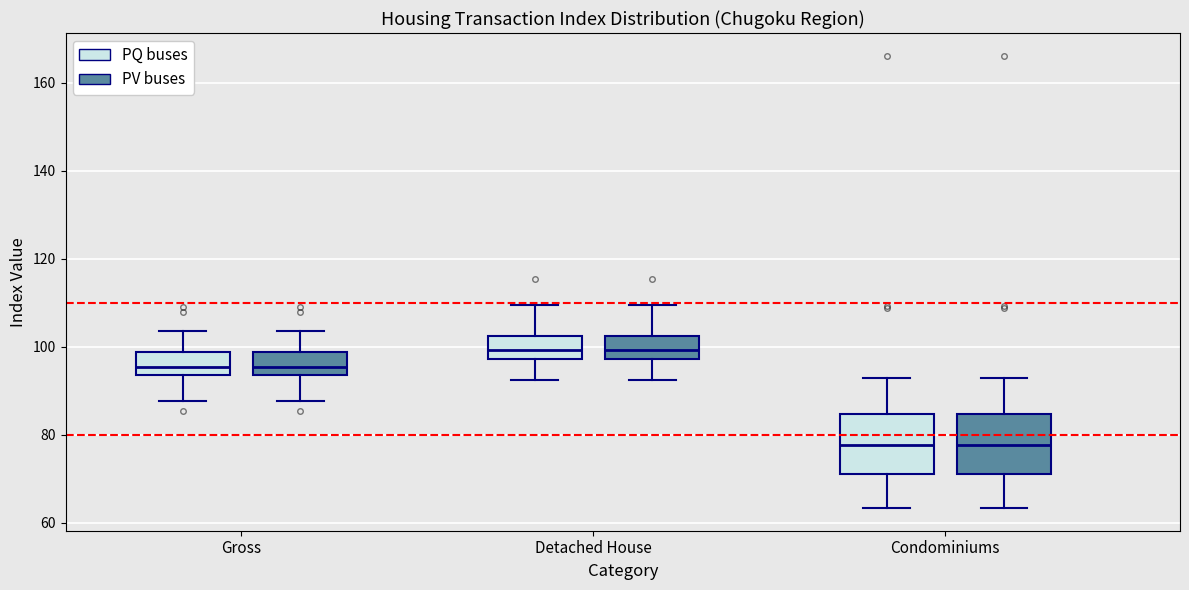

Where does the median line of the box for Detached House (PQ buses) sit on the y-axis? The values are not printed on the chart, so give them approximately, as read against the axis.

100